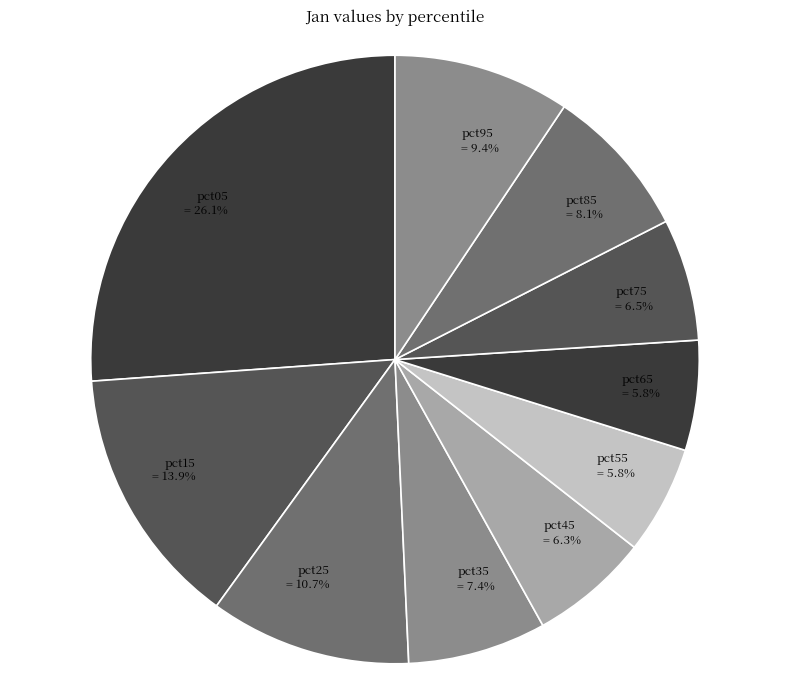

Do pct35 and pct45 together represent more than half of the pie?

No